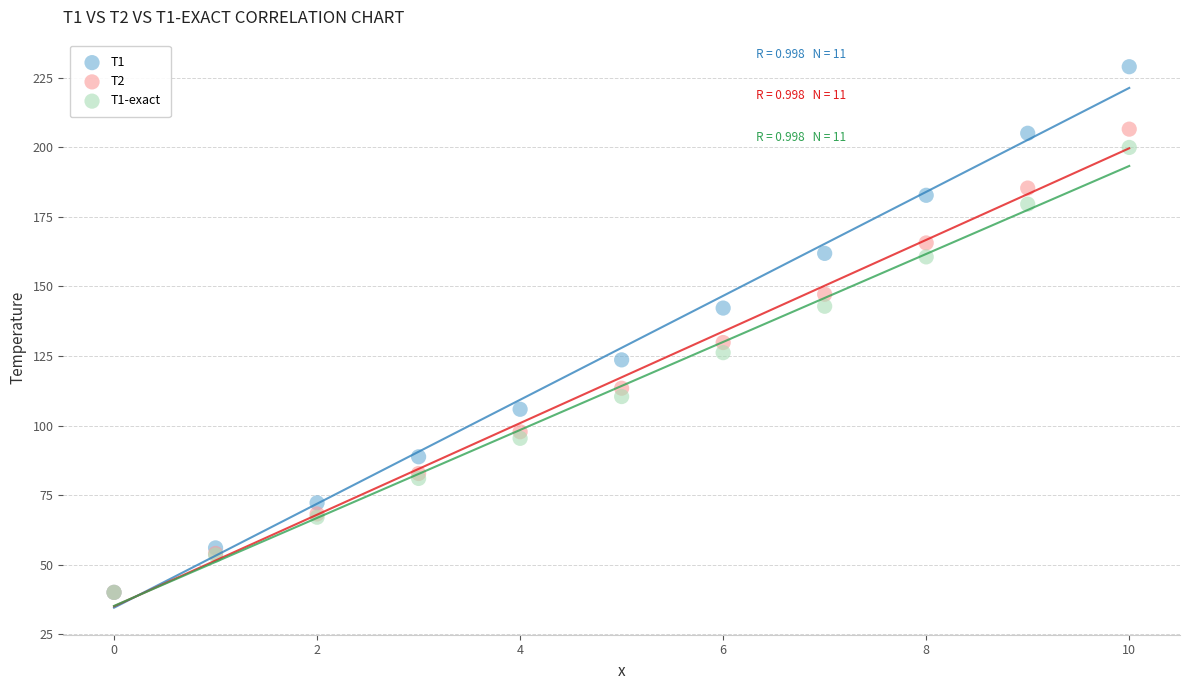

Across all series, what Y value is closest to 134?

129.8